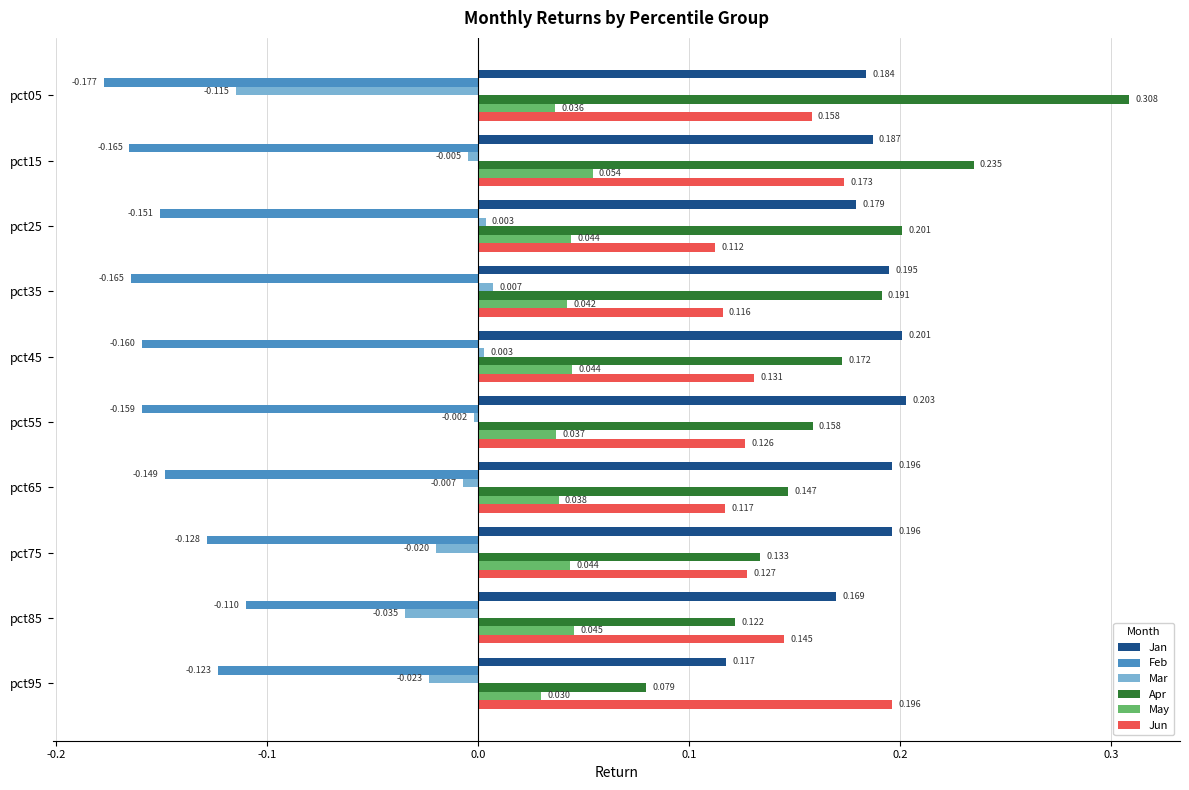

How many distinct data groups are displayed?

6